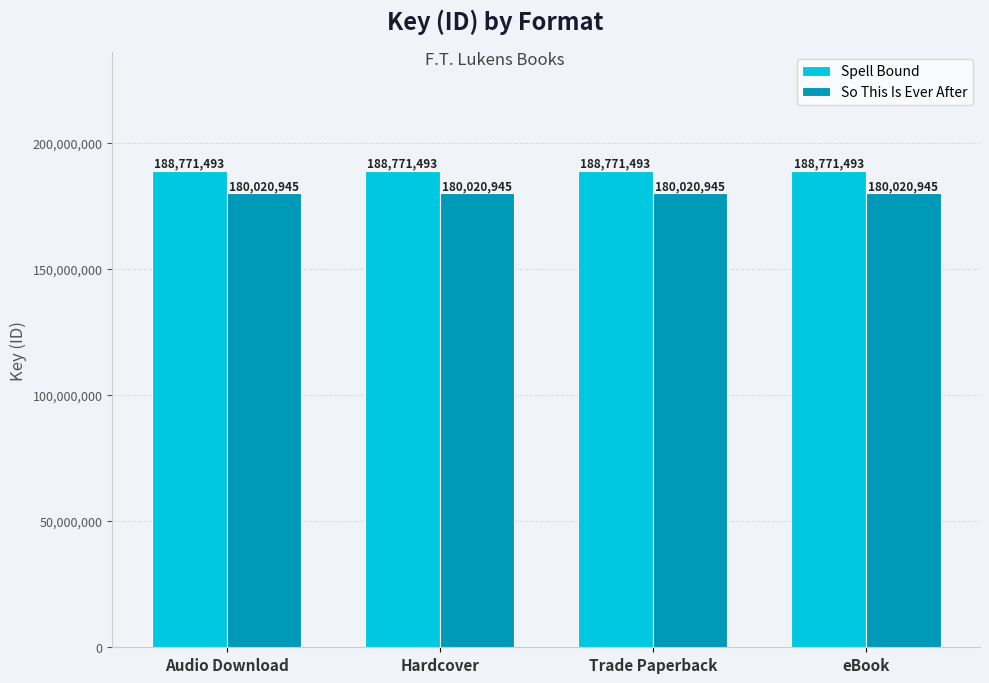

What is the label of the 3rd bar from the right?

Hardcover